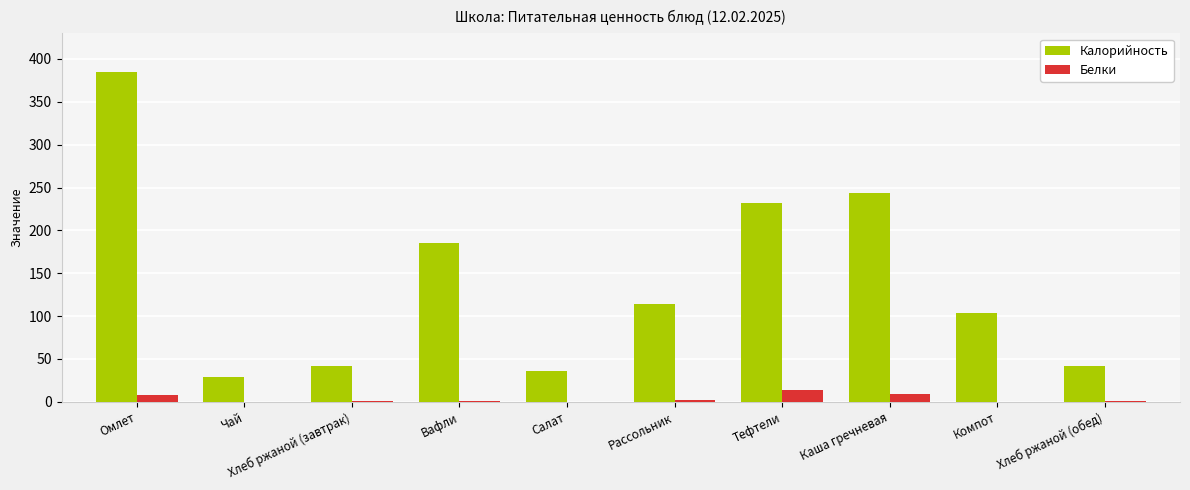

At which label is Калорийность closest to 207?

Вафли